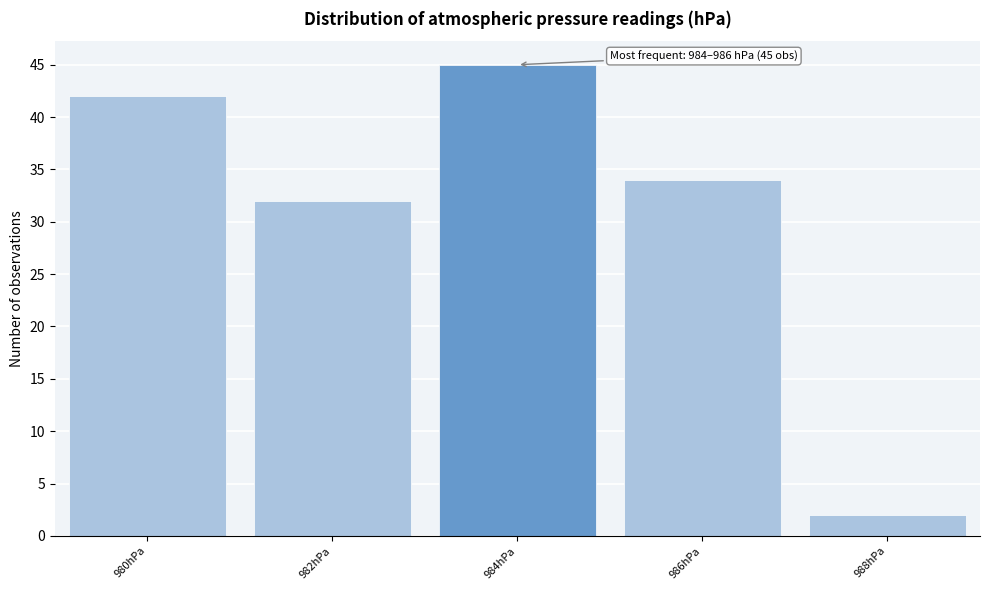

Reading left to right, transcribe all the data shown in this chart.

42	32	45	34	2